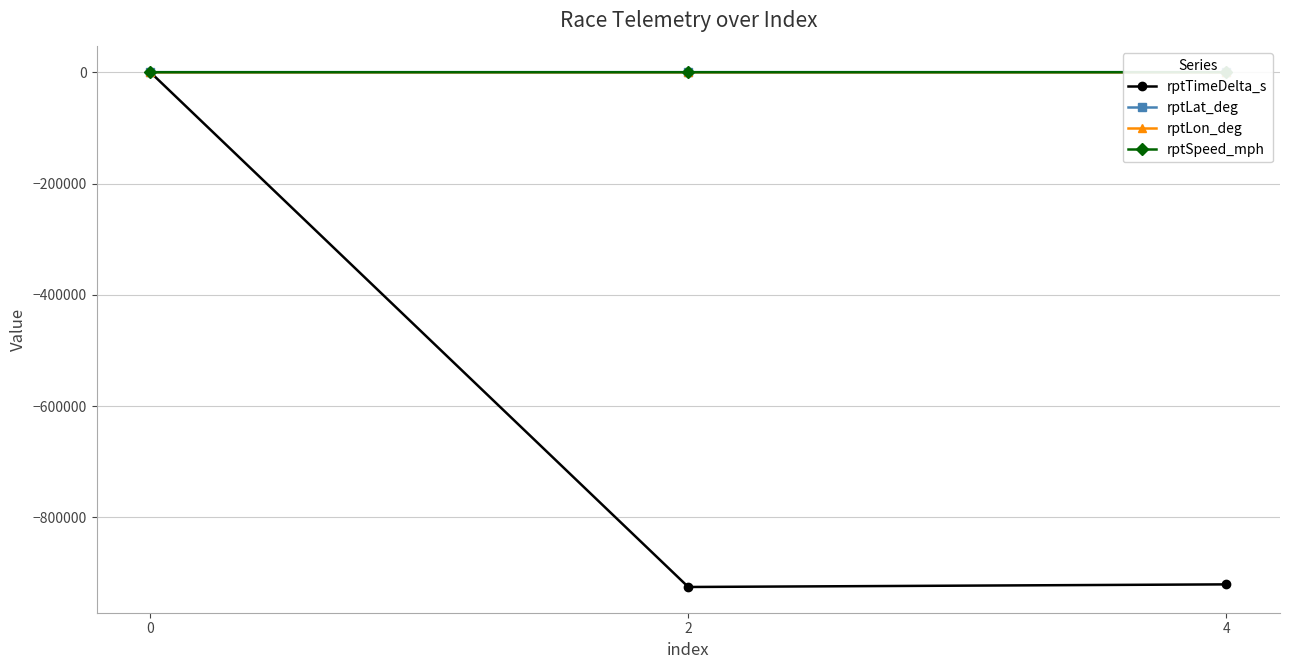

Where is rptLon_deg nearest to the value -92?

2